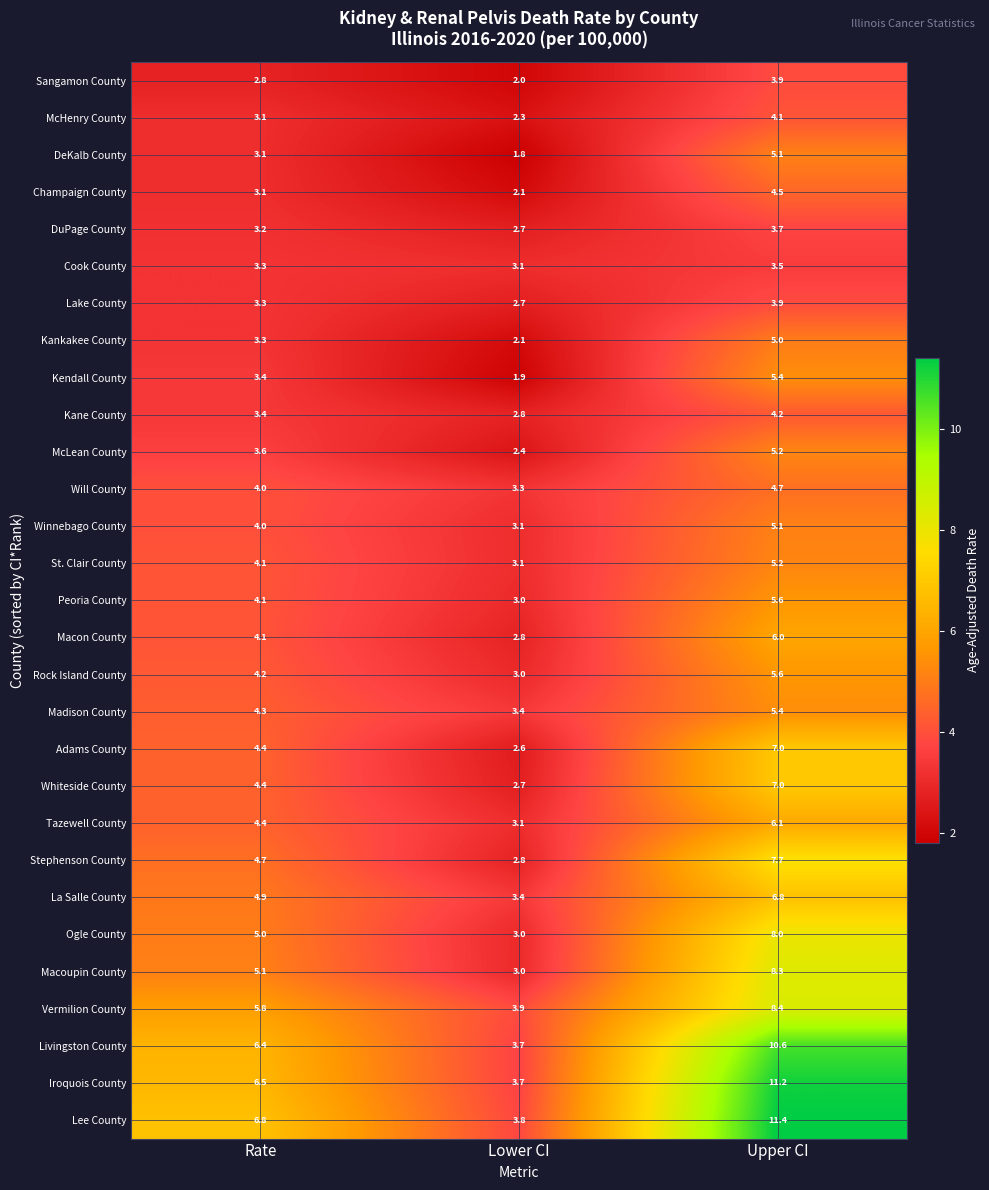

Where does the Kankakee County series first go above 3?

Rate